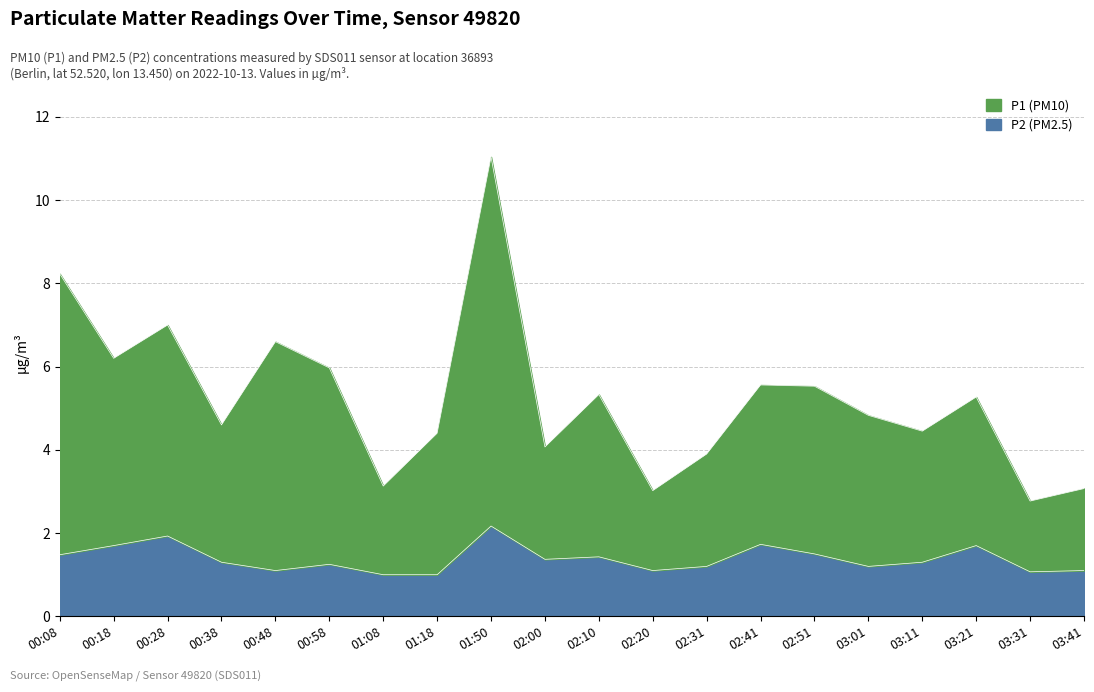

Which series has the largest total across all categories?

P1